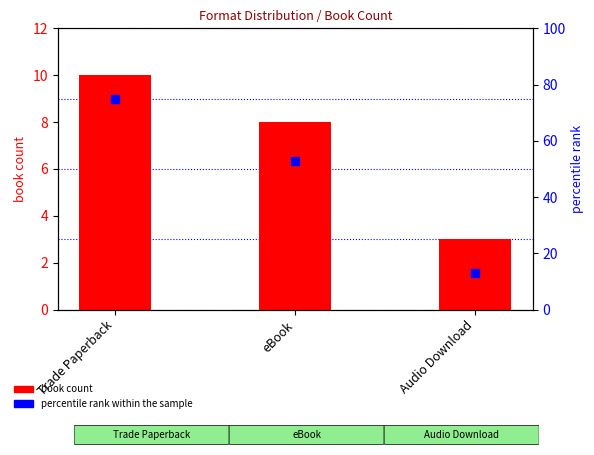

Which series reaches the minimum Y coordinate?

book count